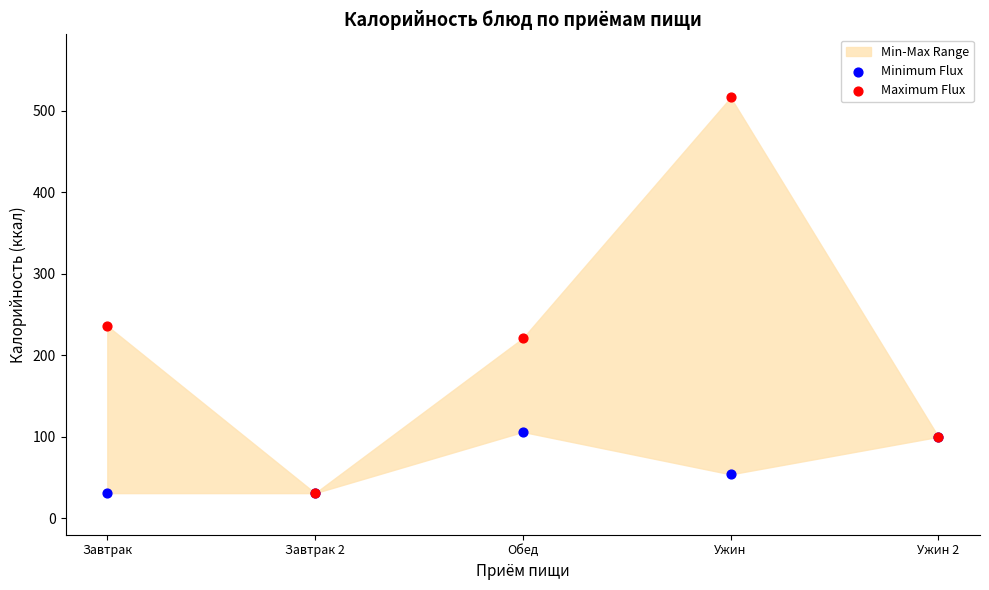

In the Maximum Flux series, what Y value is closest to 273?

236